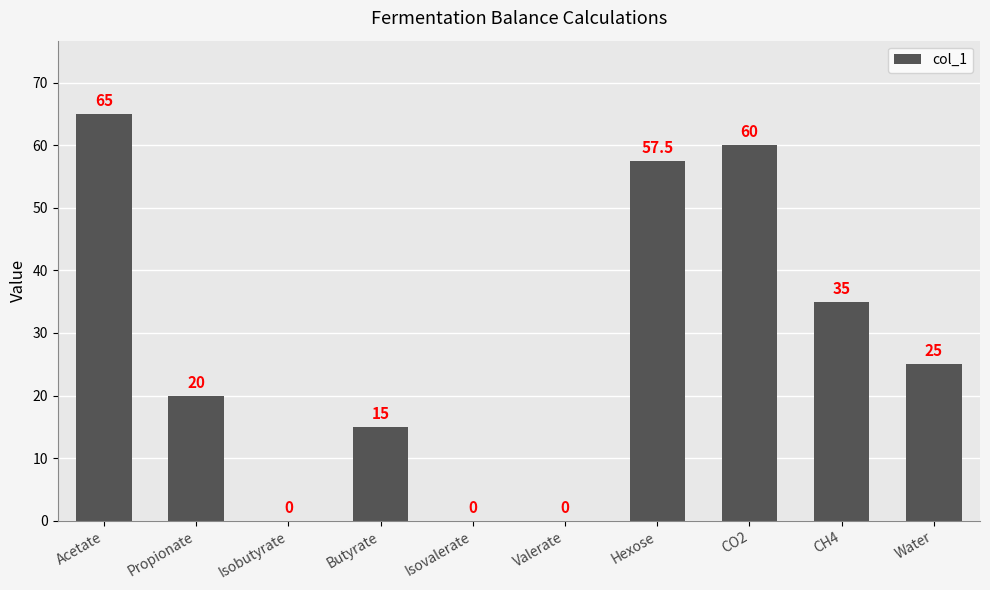

At which label does the data first exceed 25?

Acetate